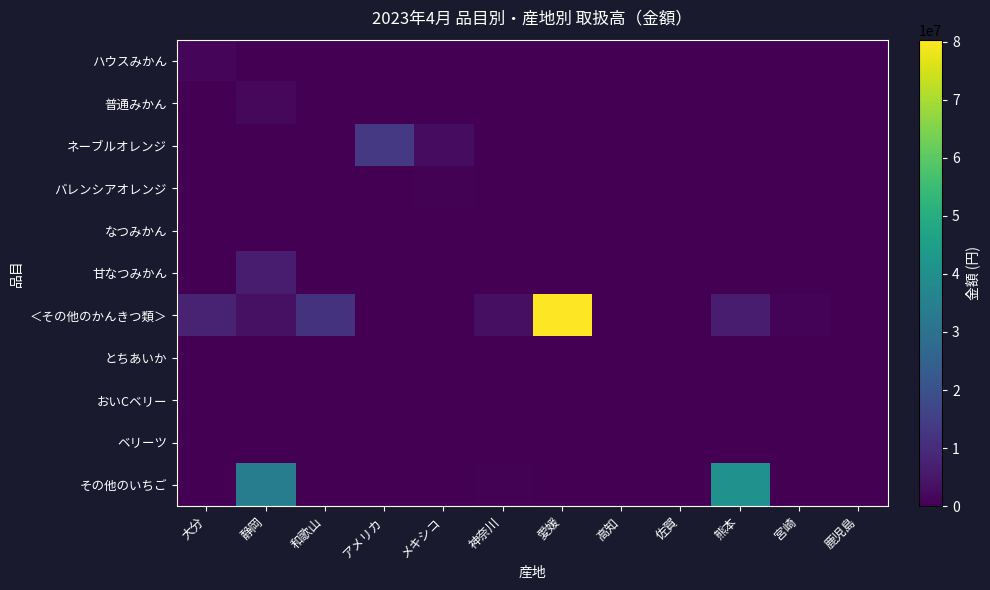

Which series has the widest spread of values?

＜その他のかんきつ類＞